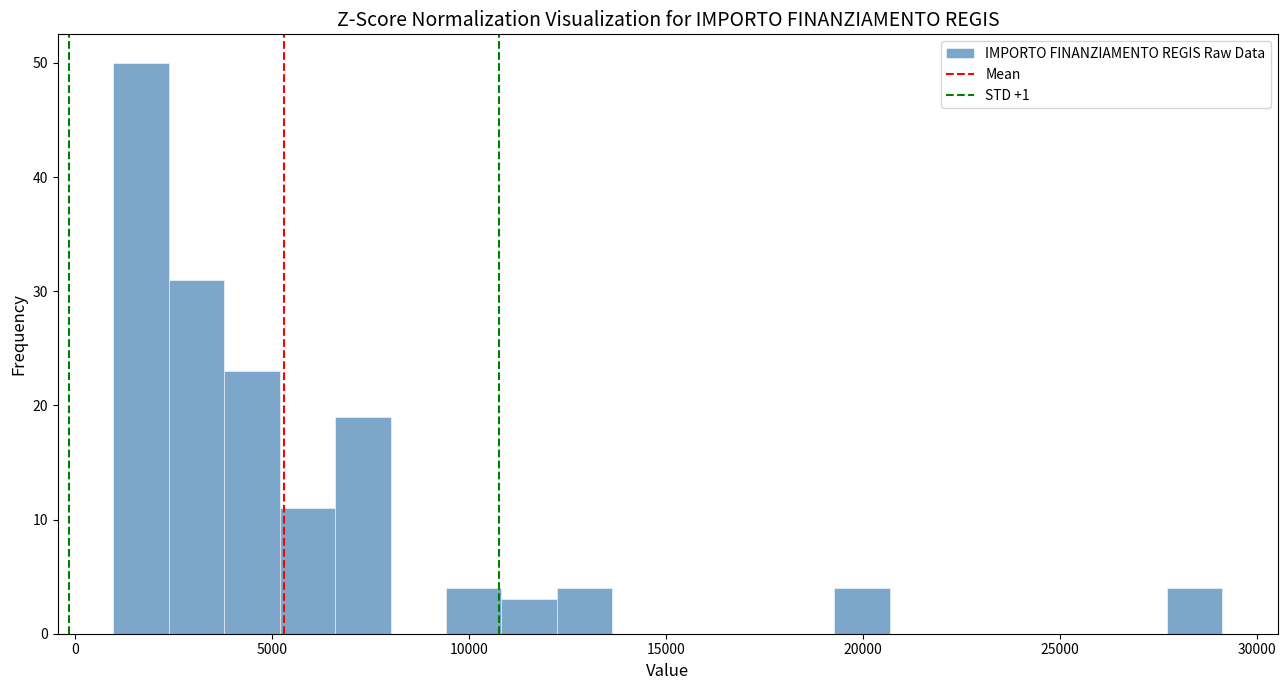

Around what value on the x-axis is the tallest bar? Give the approximate position of its centre, as read against the axis.

1500